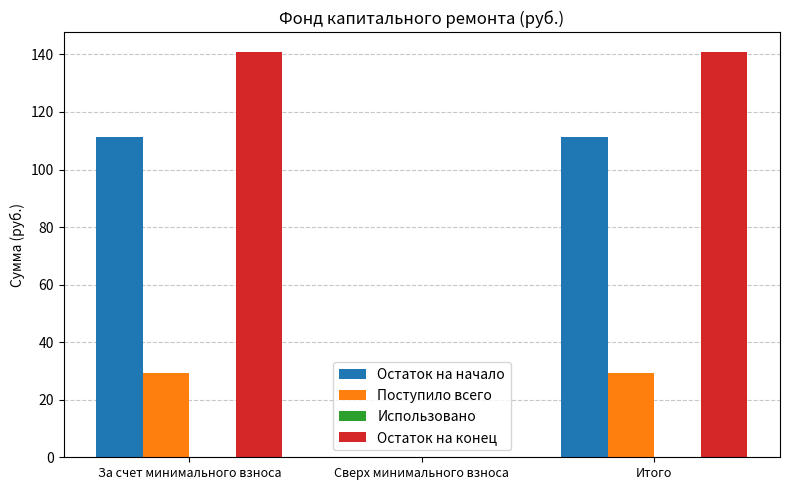

Is the value of Поступило всего at Итого greater than the value of Остаток на начало at За счет минимального взноса?

No